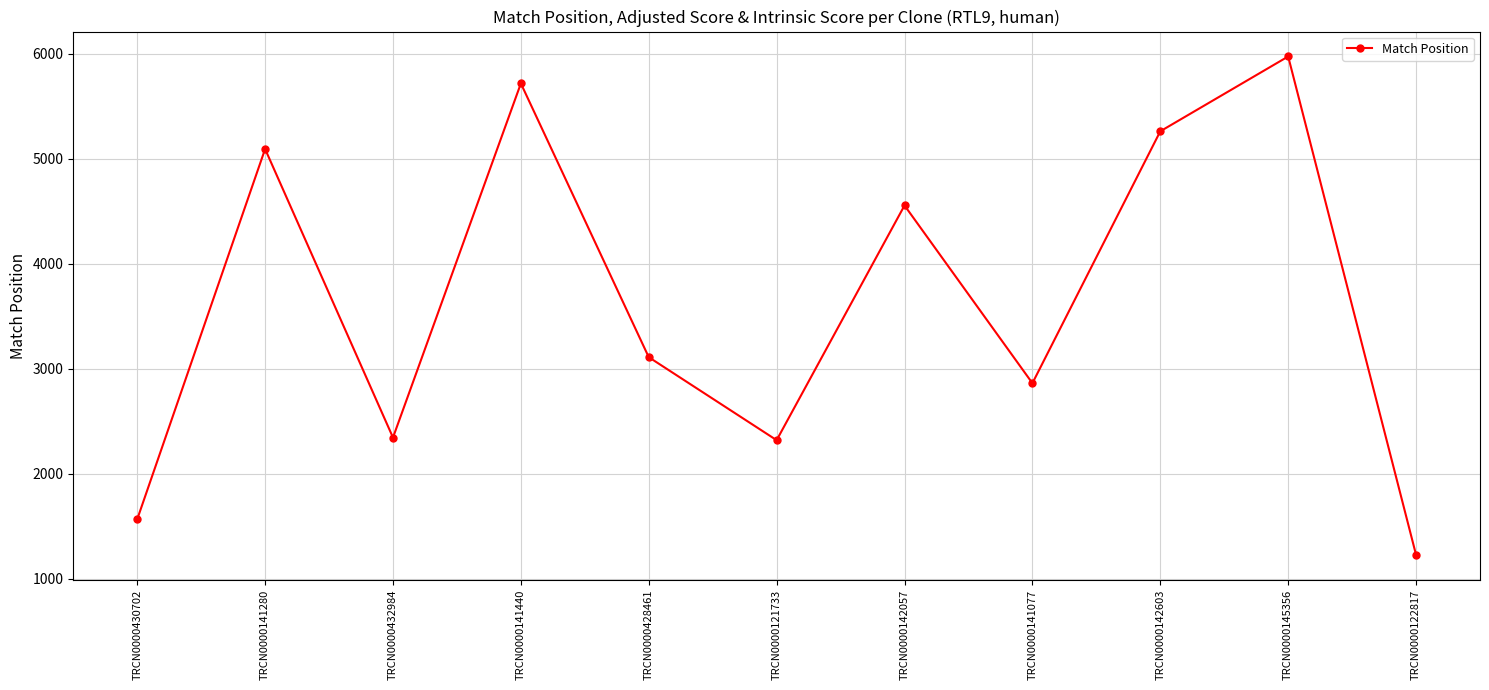

The value at TRCN0000141280 is 5094. True or false?

True